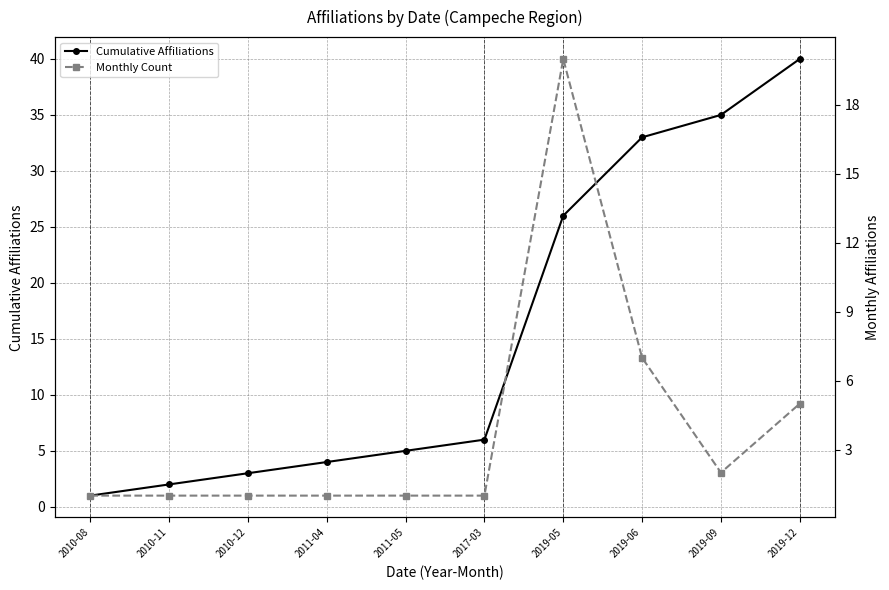

What position from the right is 2010-08?

10